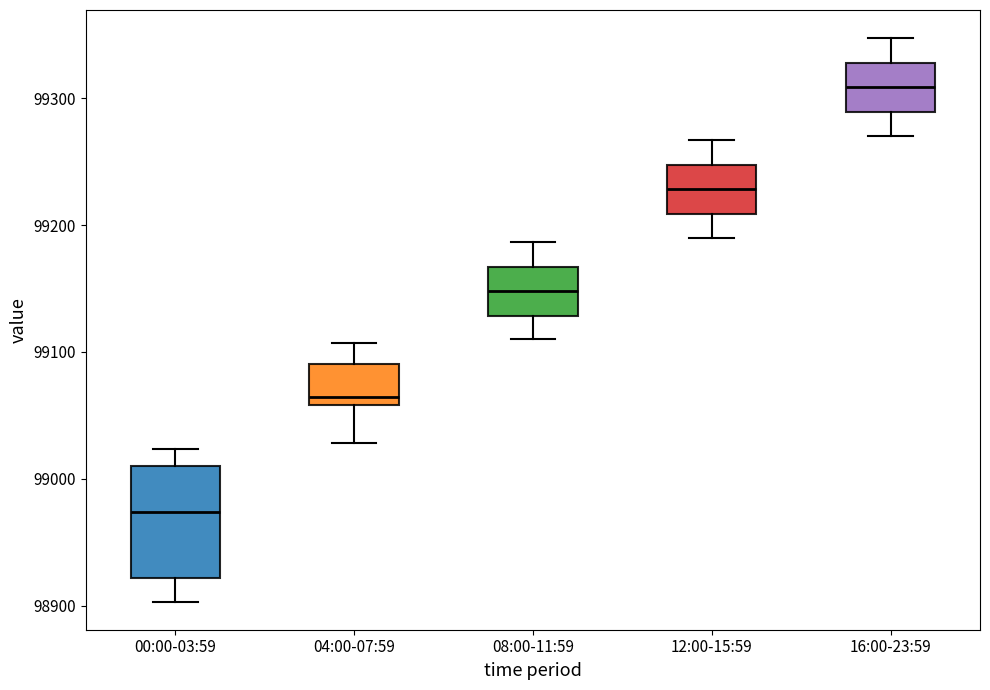

Which box has the lowest median line?

00:00-03:59